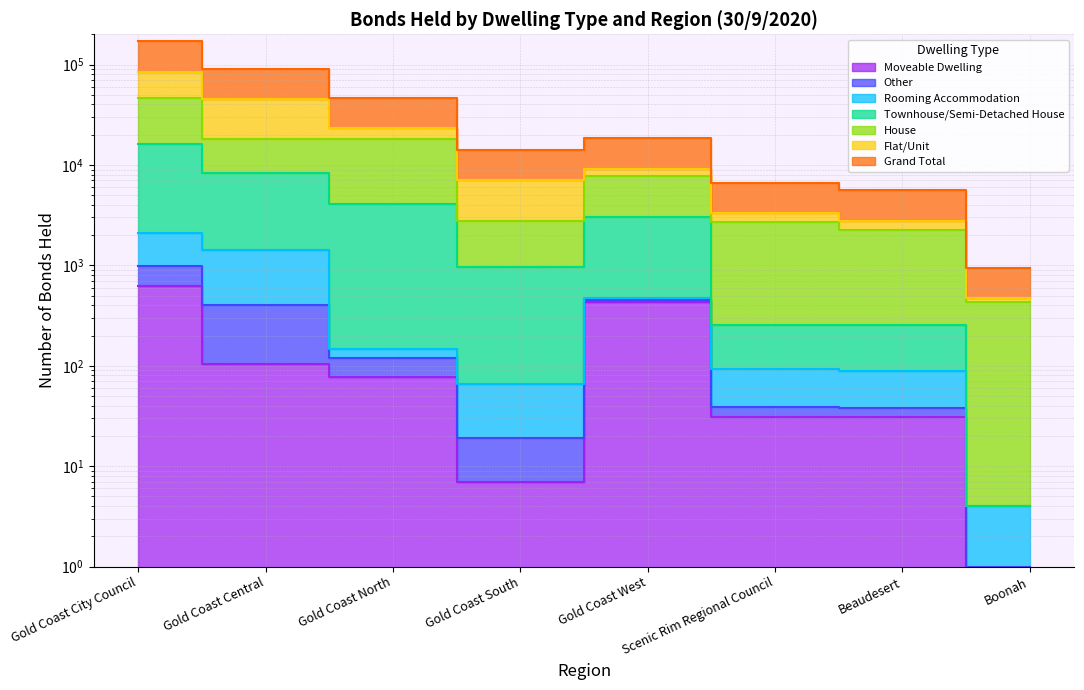

Where is the first local maximum for House?

Gold Coast North